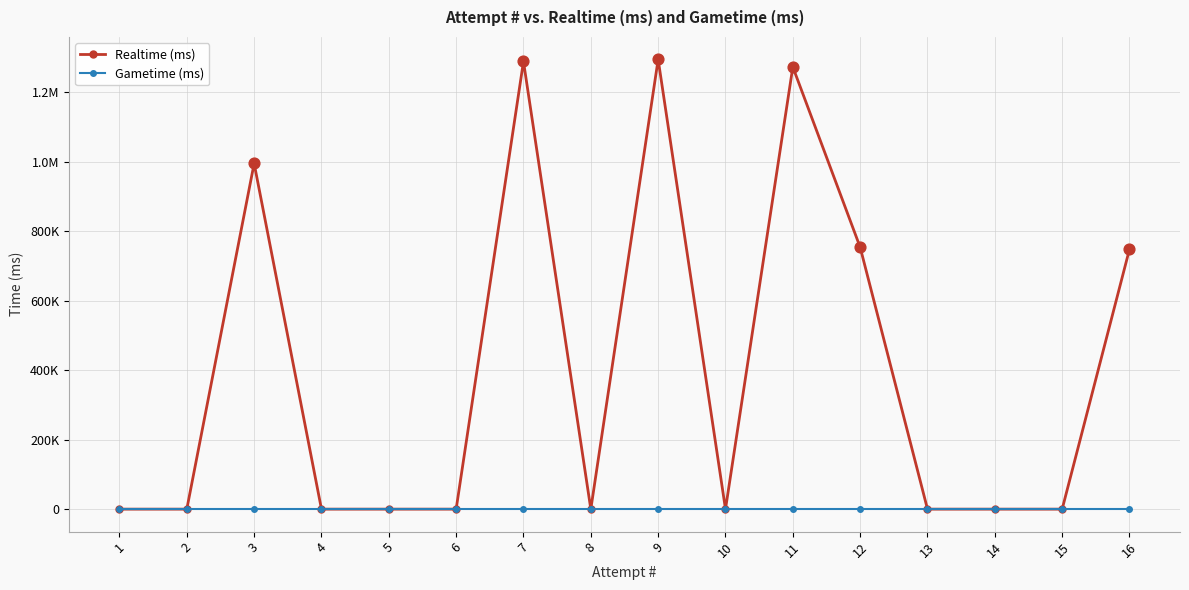

Is this an area chart (filled region under the line)?

No